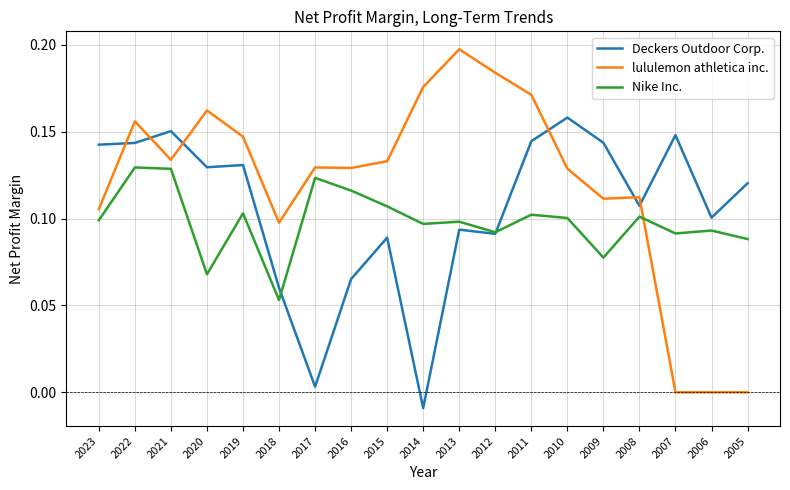

Count the number of categories in the chart.

19